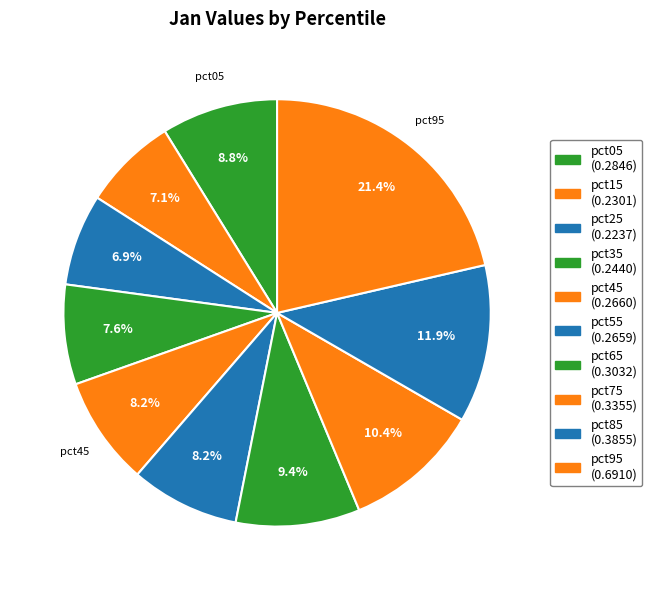

Count the number of slices in the pie.

10